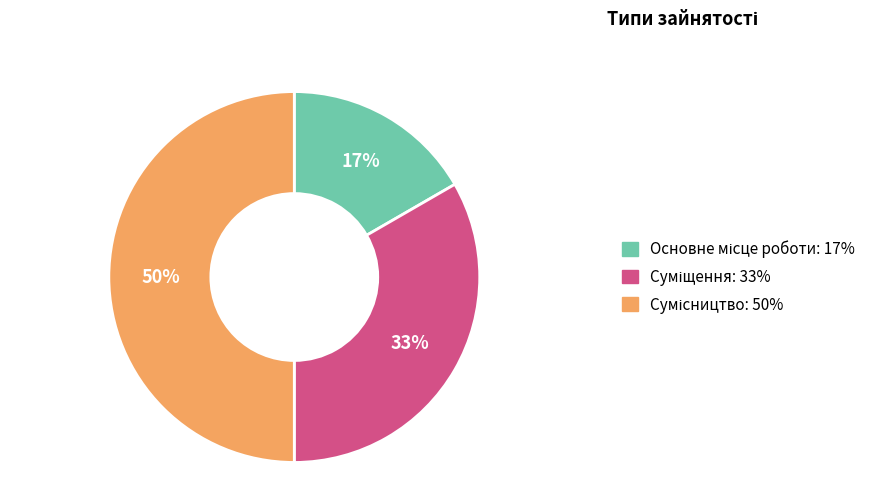

To the nearest percent, what is the average slice percentage?

33%